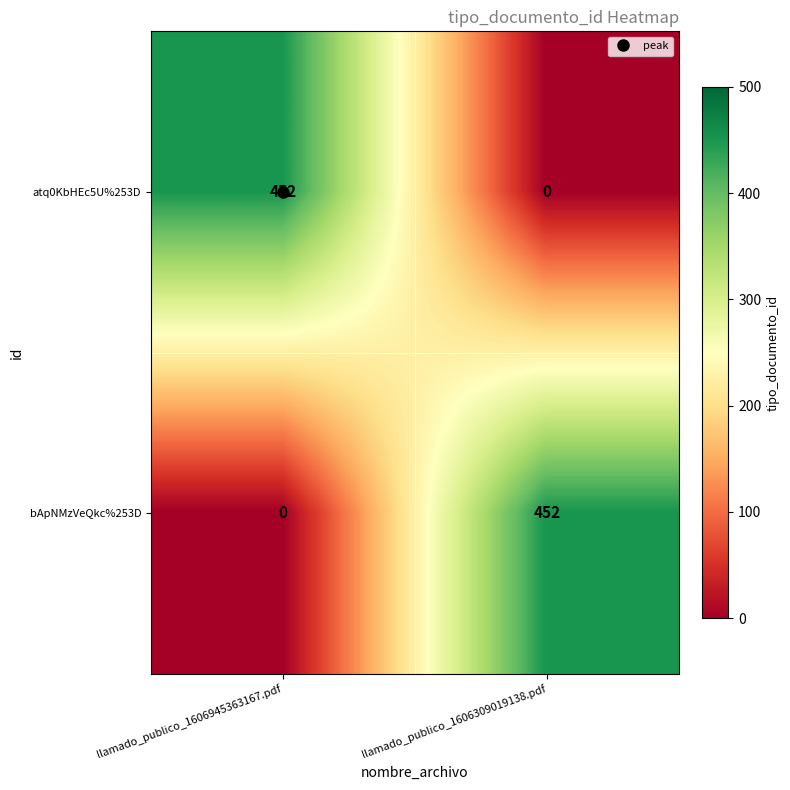

What value does the atq0KbHEc5U%253D series have at llamado_publico_1606945363167.pdf, to the nearest 10?

450